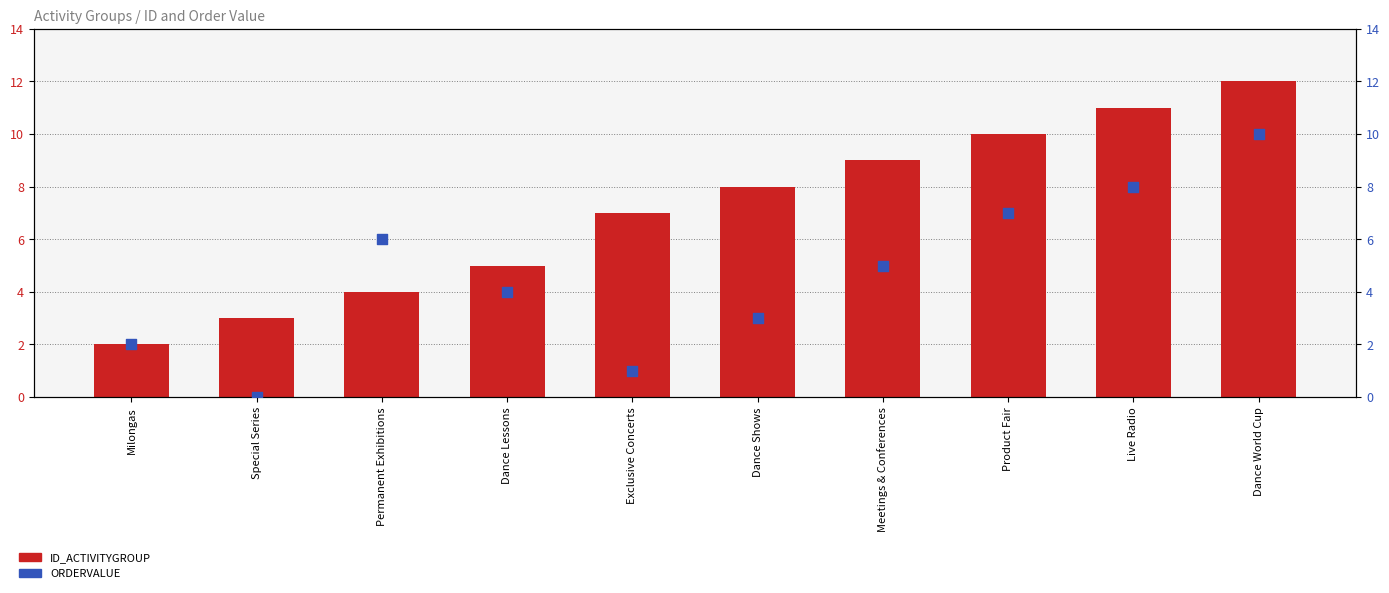

At how many categories does at least one series exceed 0?

10